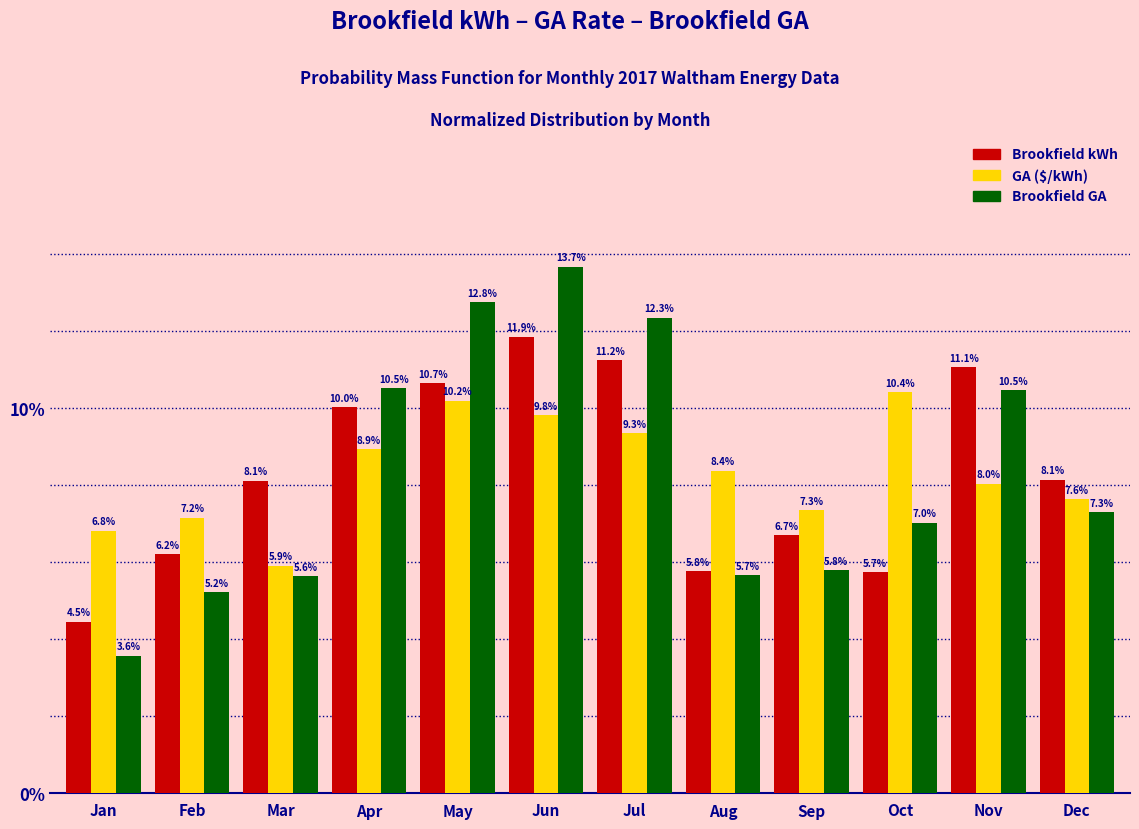

Reading right to left, transcribe all the data shown in this chart.

Brookfield kWh: 8.1	11.1	5.7	6.7	5.8	11.2	11.9	10.7	10.0	8.1	6.2	4.5
GA ($/kWh): 7.6	8.0	10.4	7.3	8.4	9.3	9.8	10.2	8.9	5.9	7.2	6.8
Brookfield GA: 7.3	10.5	7.0	5.8	5.7	12.3	13.7	12.8	10.5	5.6	5.2	3.6